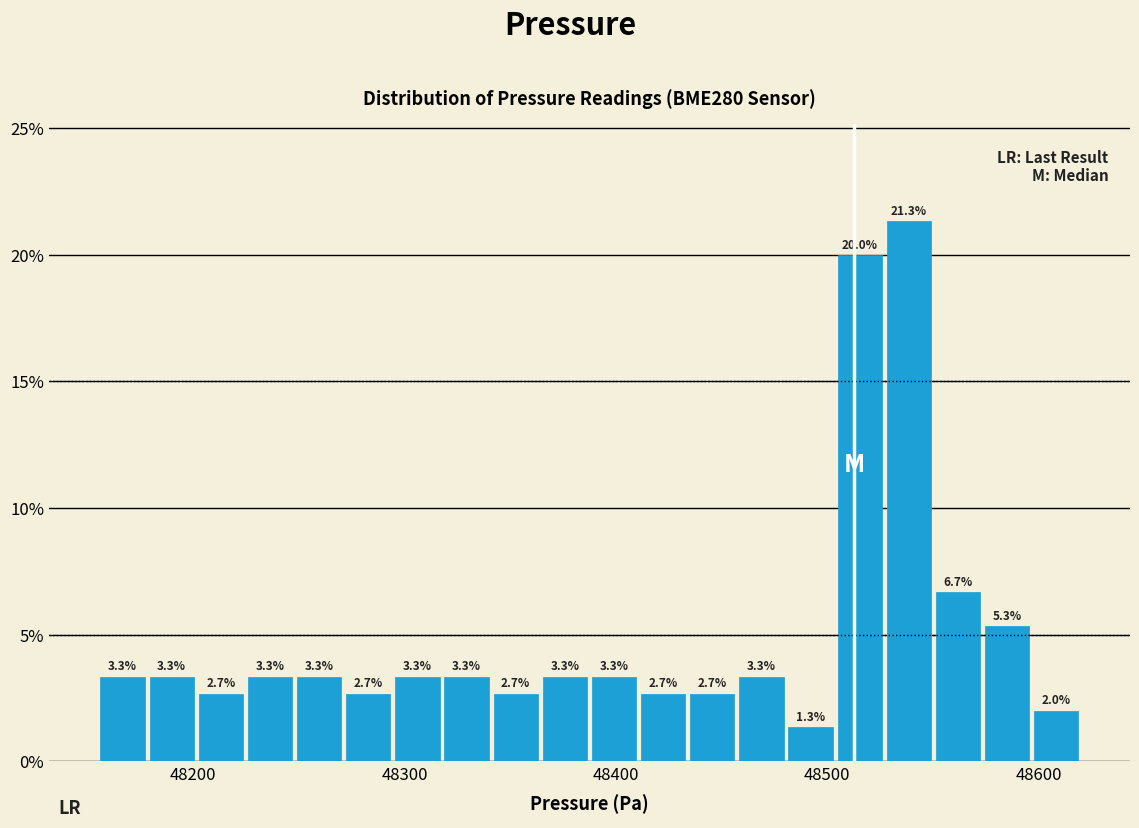

Read against the x-axis, roughly where is the centre of the tallest bar?

48540